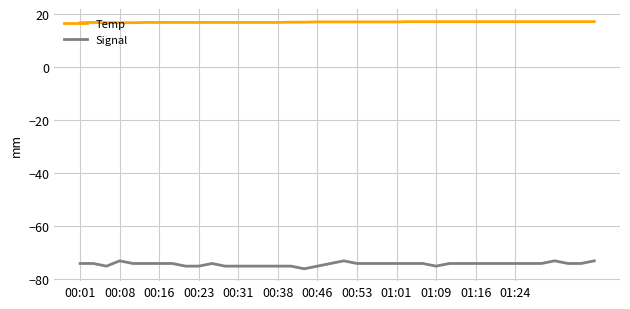

What are all the series names shown in the legend?

Temp, Signal